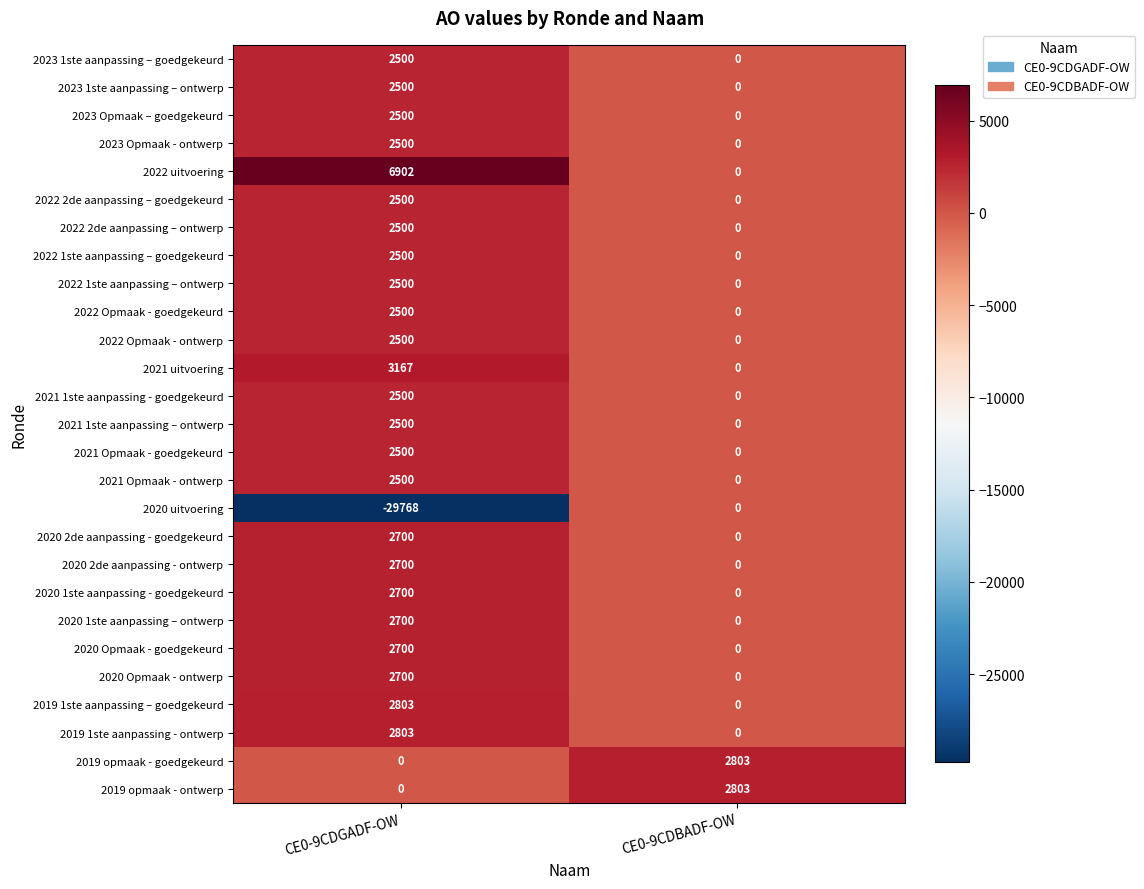

At which category is the sum across all series the highest?

CE0-9CDGADF-OW